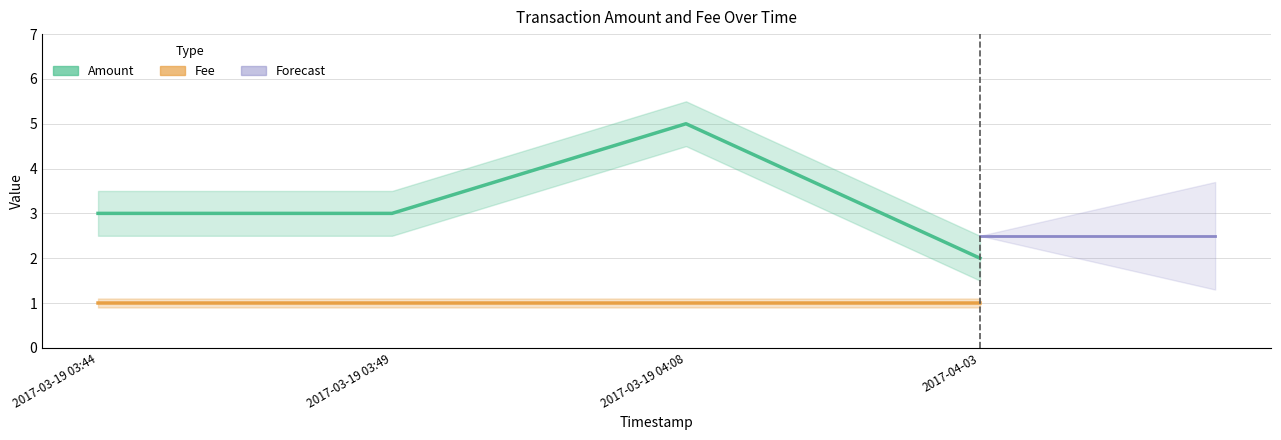

What is the average value of the Fee series?

1.0